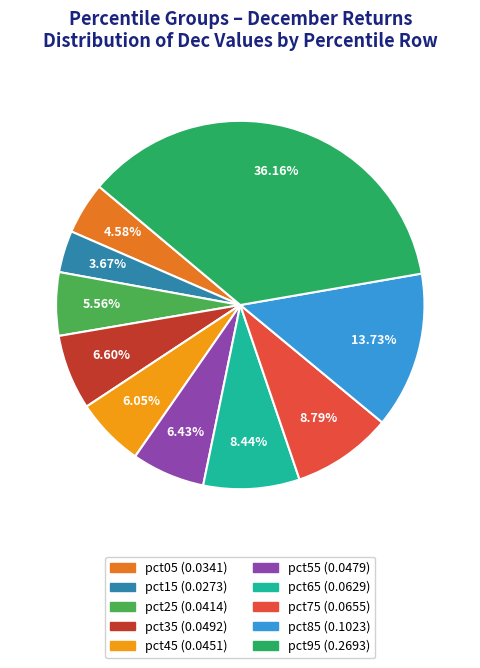

To the nearest percent, what is the difference between the largest and smallest slice percentages?

32%